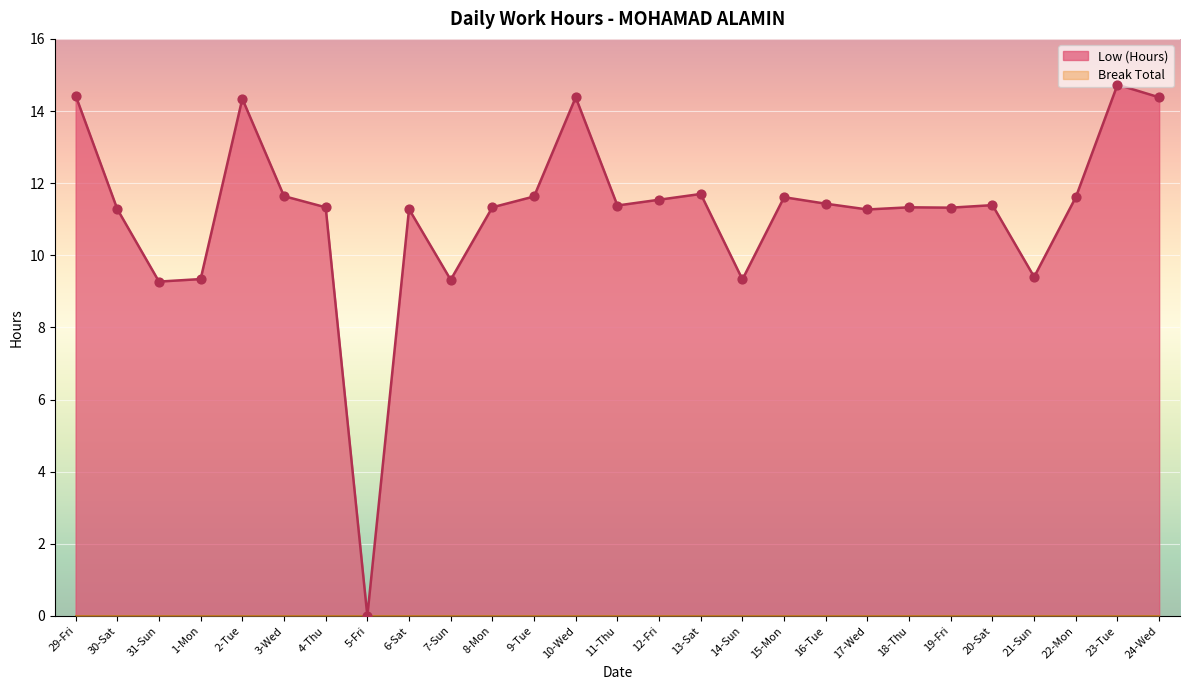

Between 9-Tue and 20-Sat, which is larger?

9-Tue